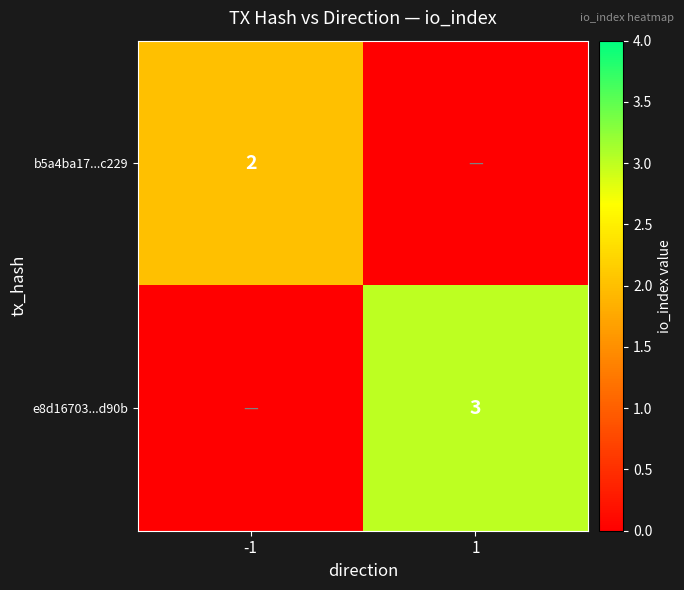

At which category is the sum across all series the highest?

1